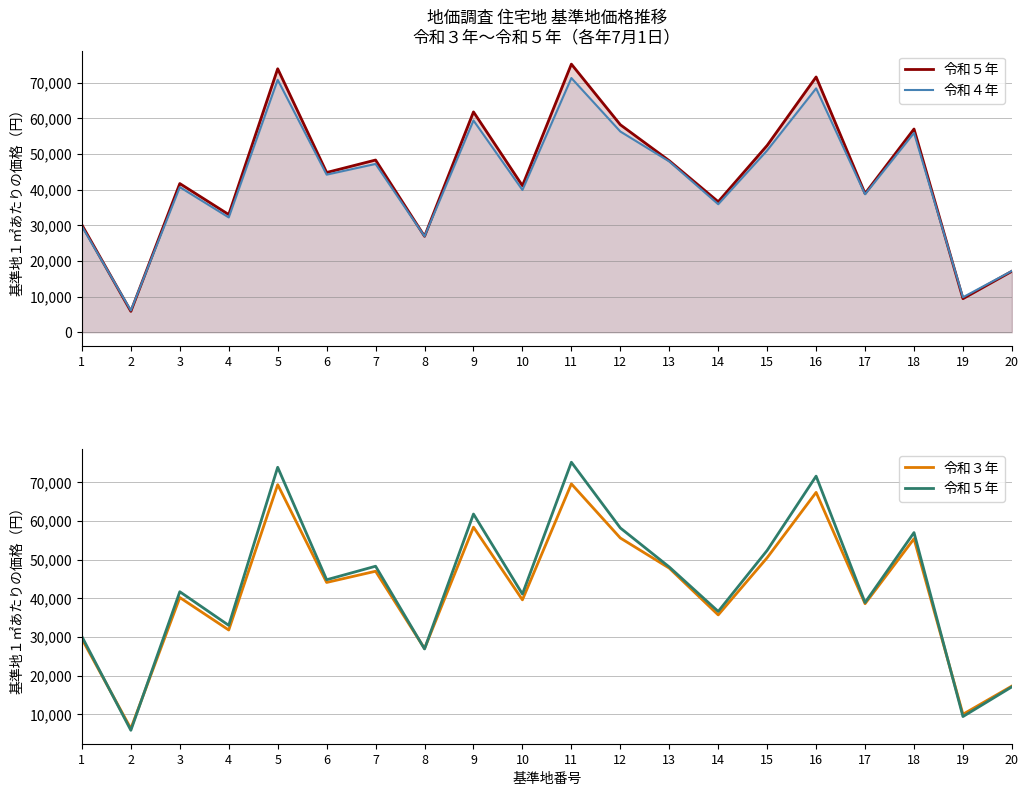

What is the value of the 令和３年 point at the 12th from the left?

55600